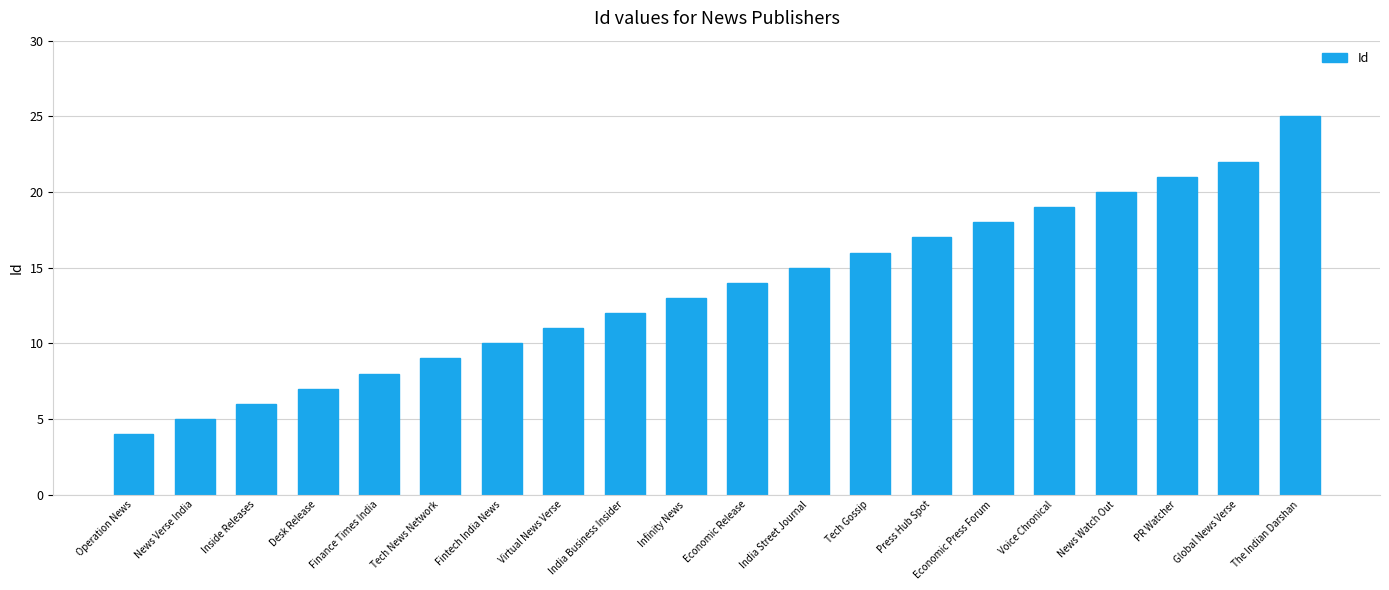

What is the greatest value displayed?

25